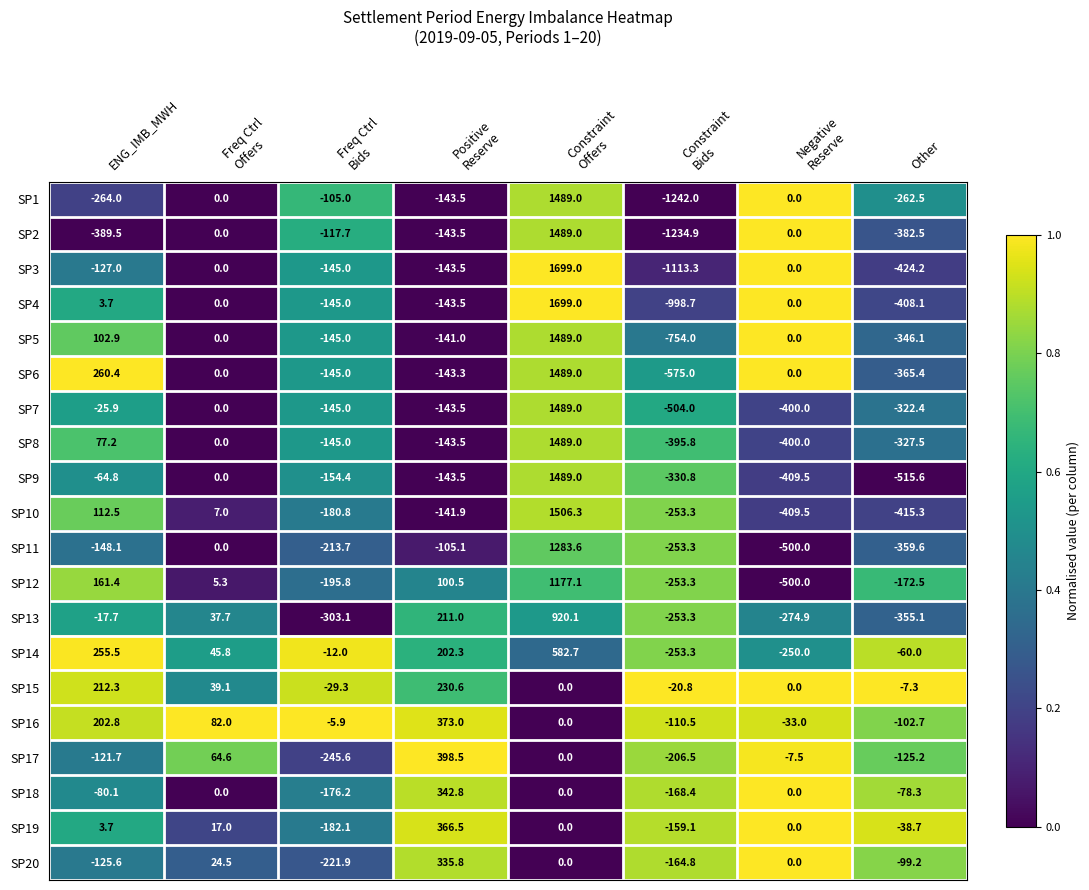

What is the average value of the SP8 series?

19.3